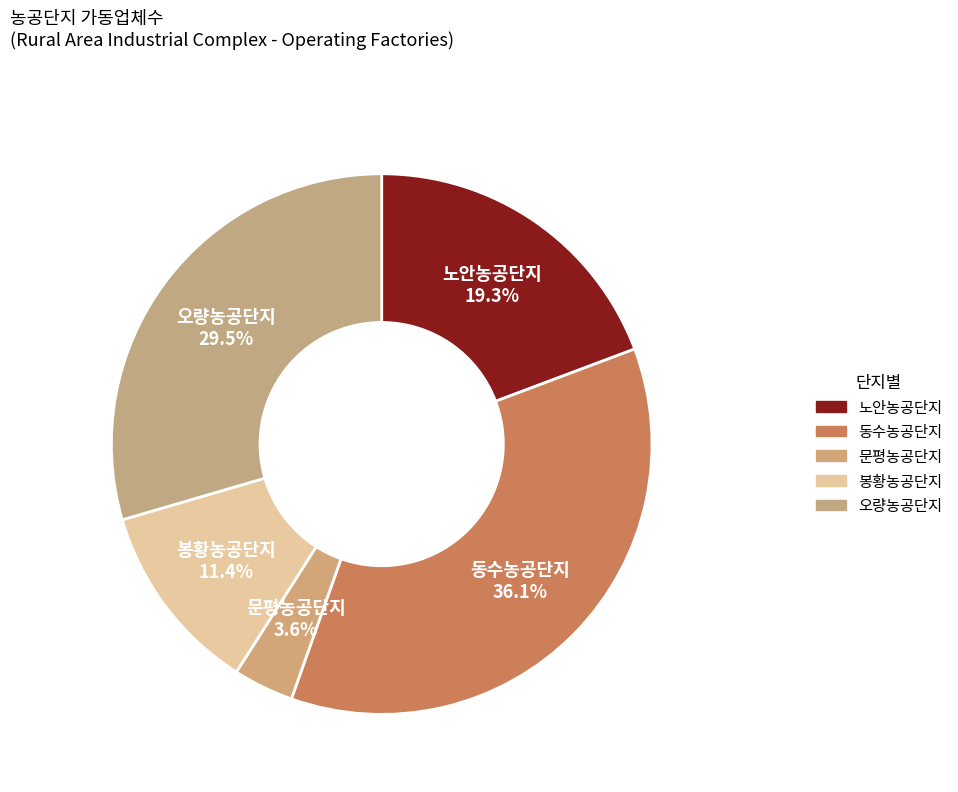

How many segments does this pie chart have?

5